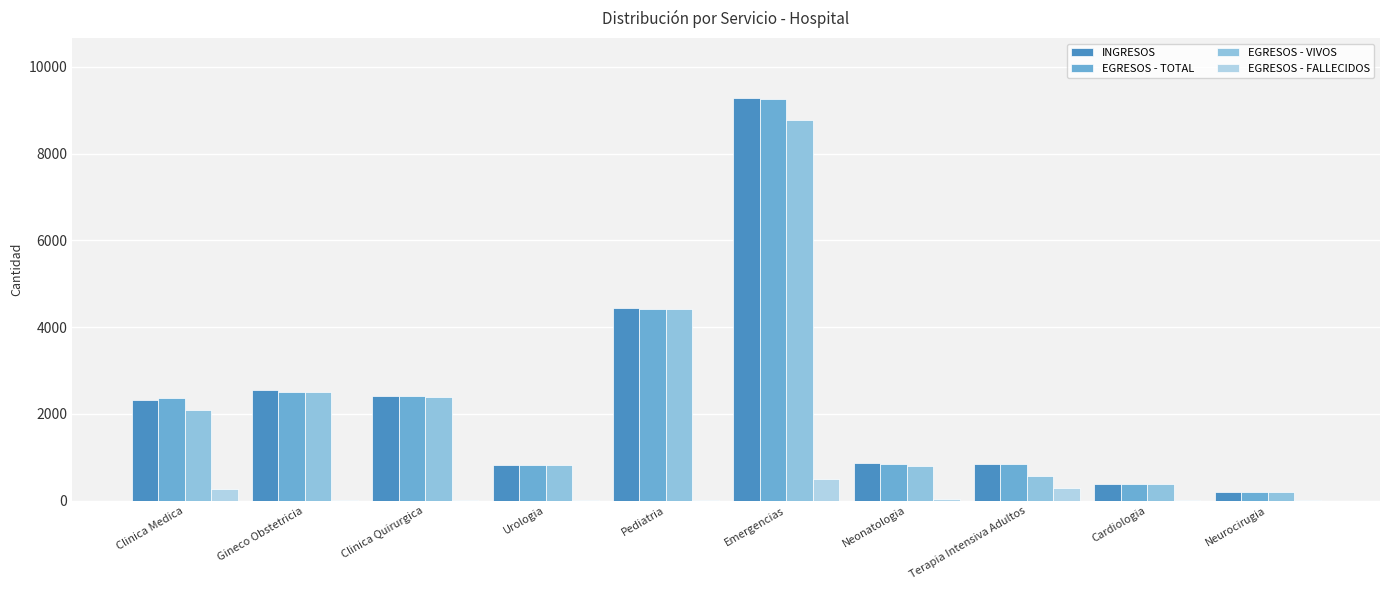

What is the spread (max minus min) of values at Emergencias?

8786